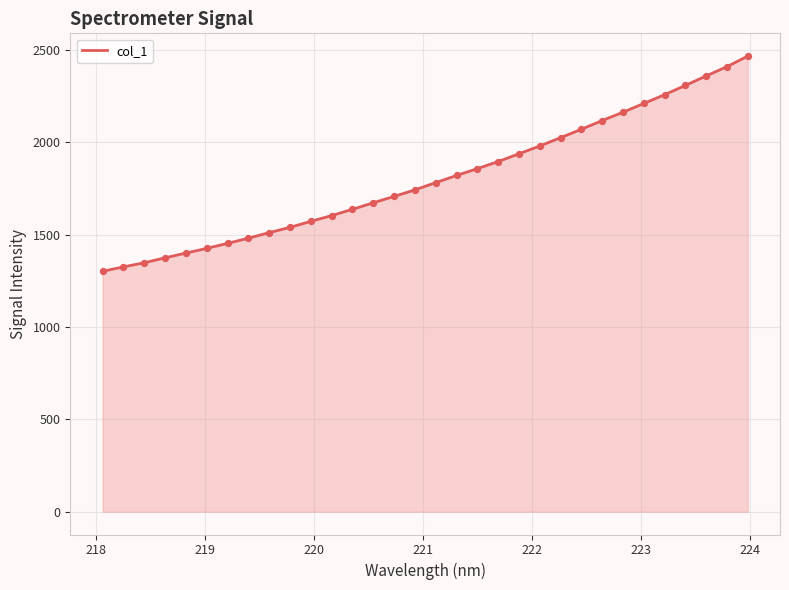

What is the difference between the maximum and minimum values?

1165.6